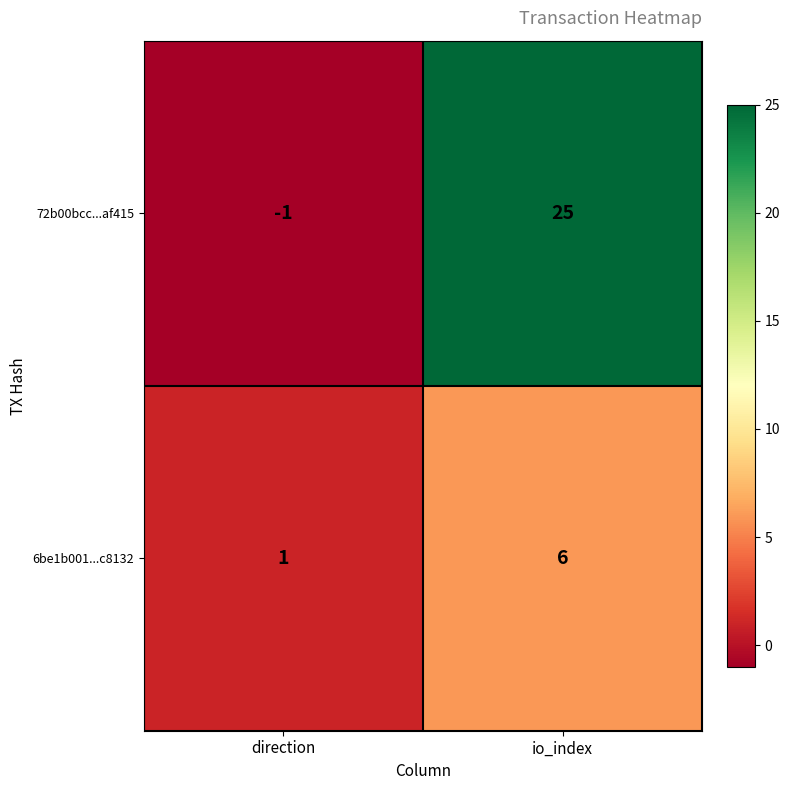

At how many categories does at least one series exceed 14?

1